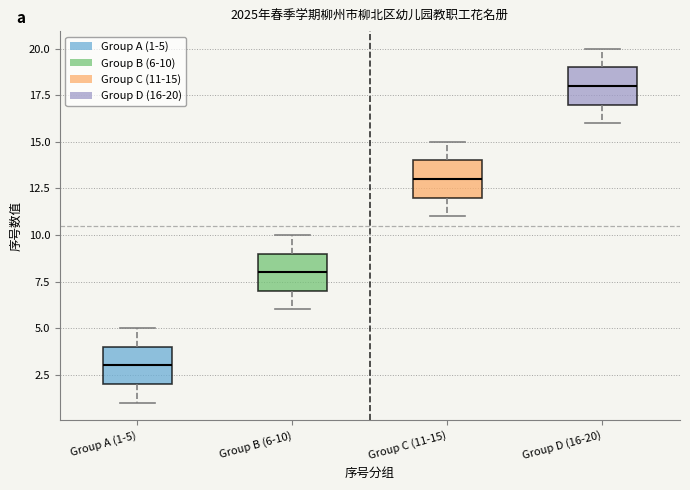

Where is the lower edge of the box for Group D (16-20) on the y-axis? The values are not printed on the chart, so give them approximately, as read against the axis.

17